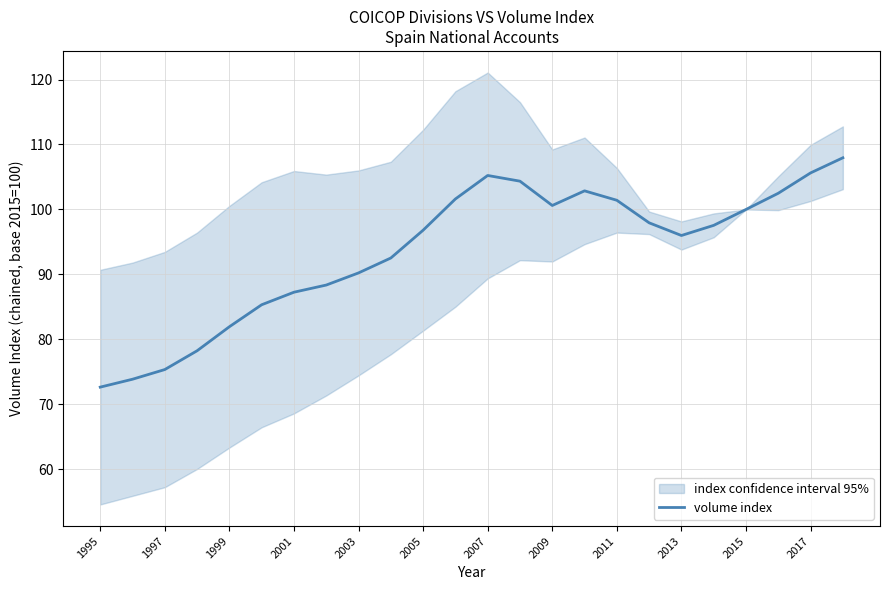

Is it true that volume index equals 87.3 at 2001?

True